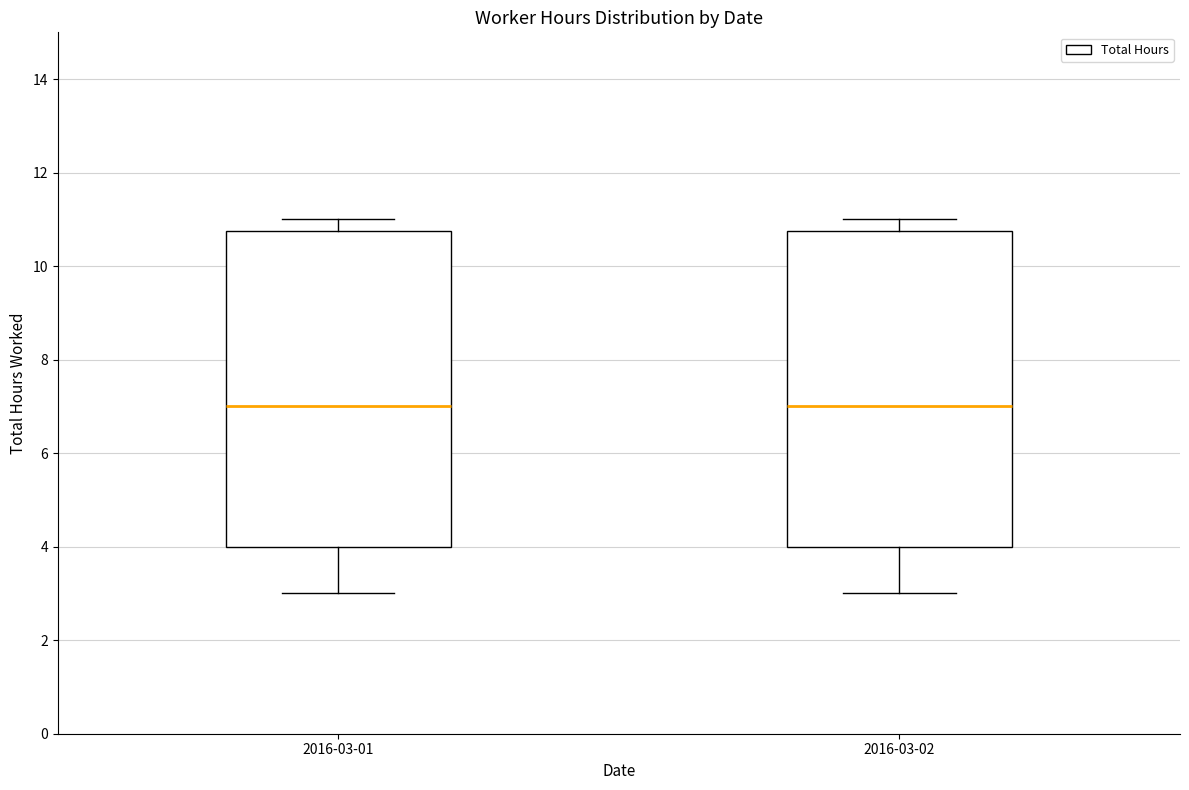

Where is the lower edge of the box for 2016-03-01 on the y-axis? The values are not printed on the chart, so give them approximately, as read against the axis.

4.0